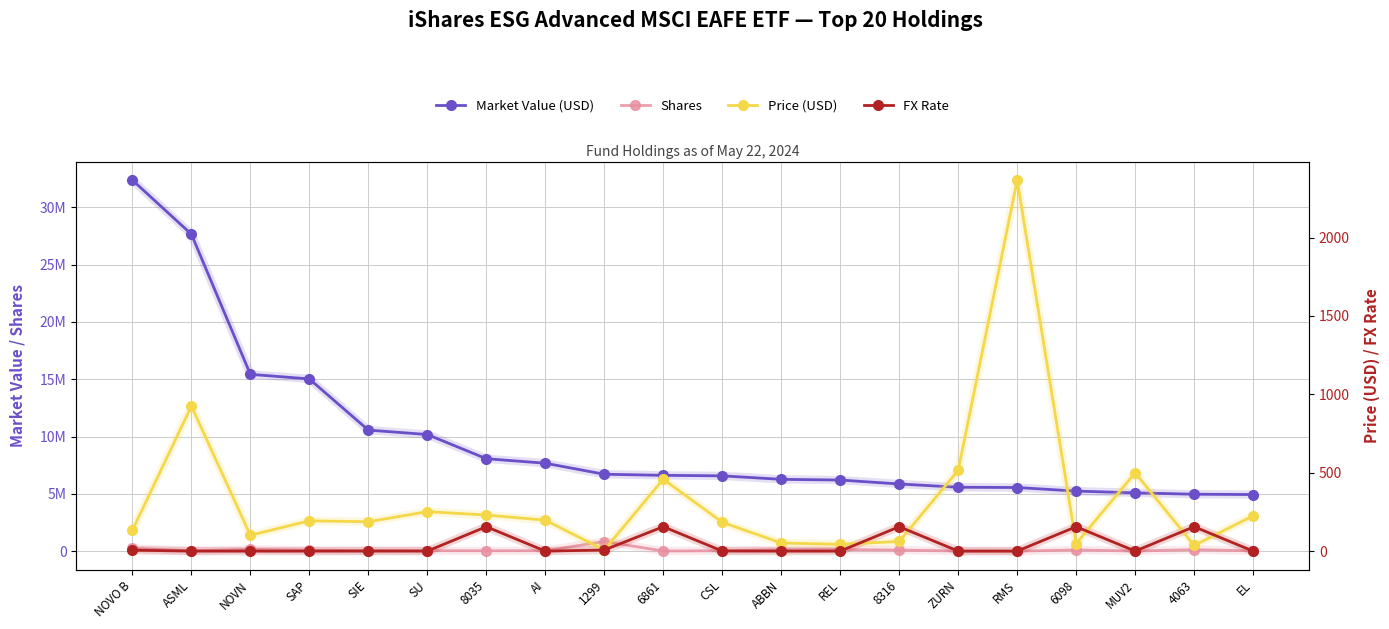

What is the sum of the Shares values at CSL and REL?

175631.0